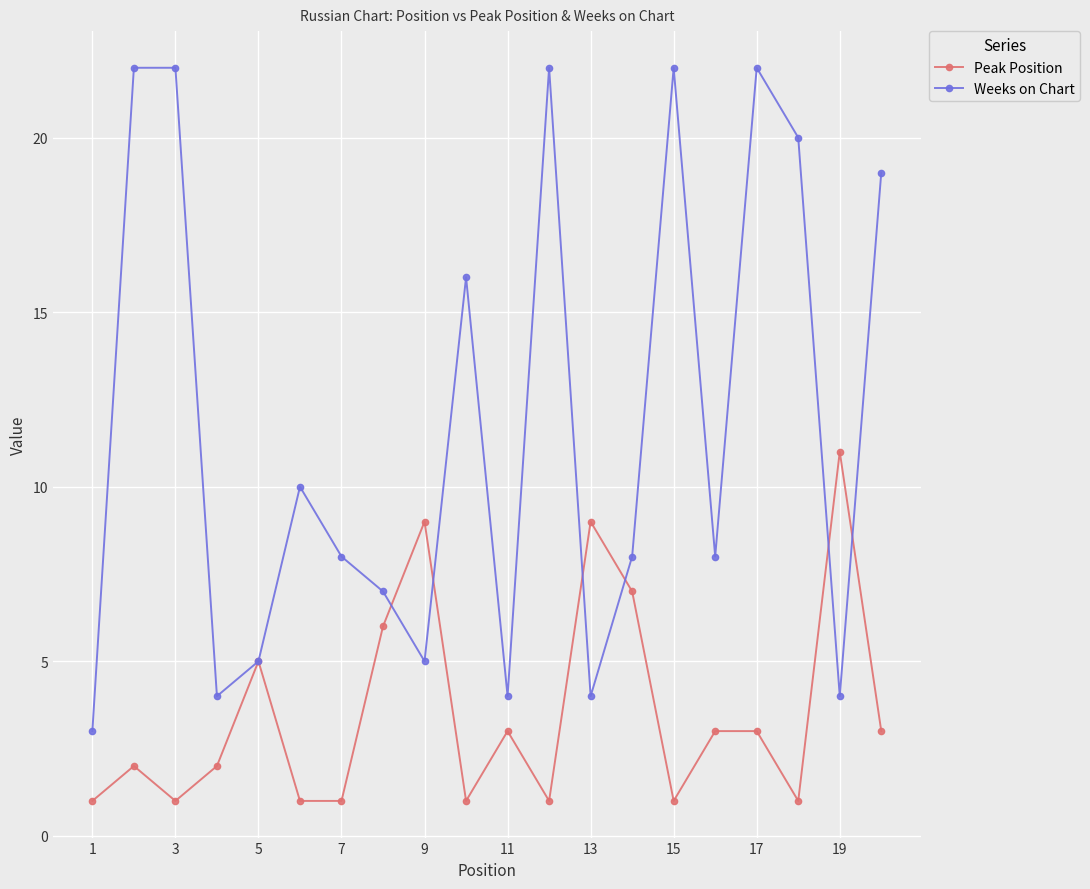

What is the minimum value for Weeks on Chart?

3